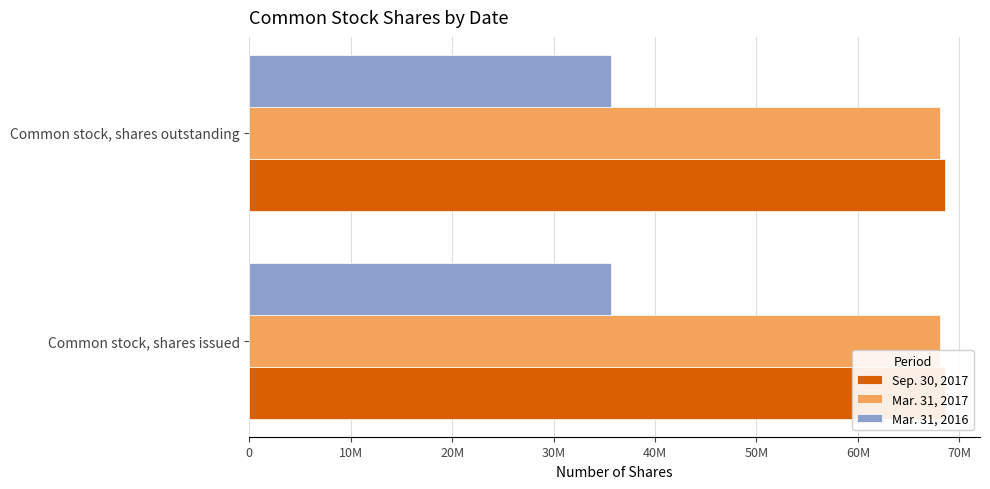

True or false: Sep. 30, 2017 has a value of 68609003 at Common stock, shares outstanding.

True